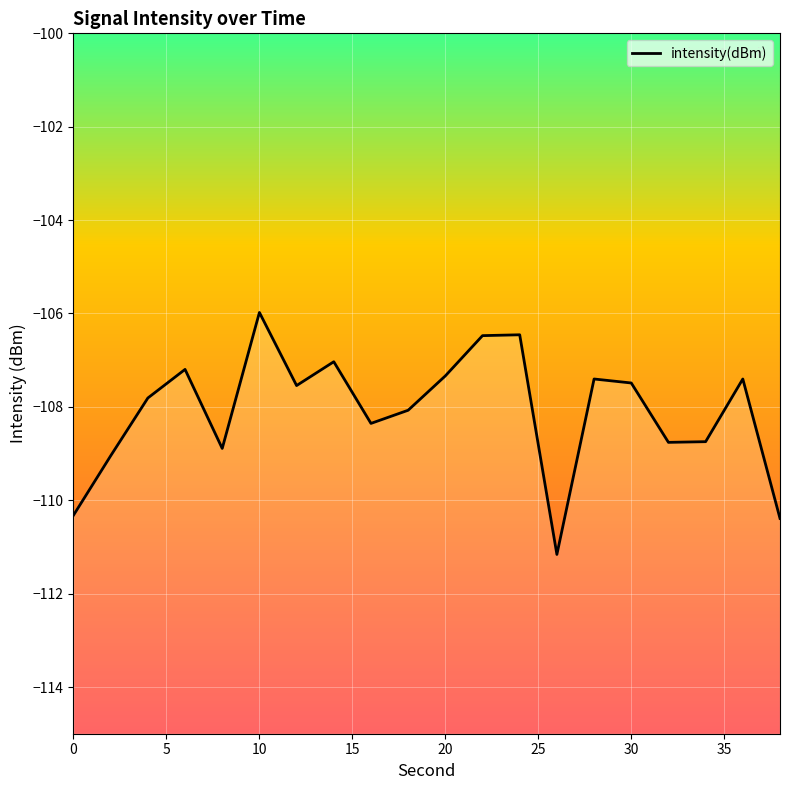

Which has a higher value, 20 or 0?

20